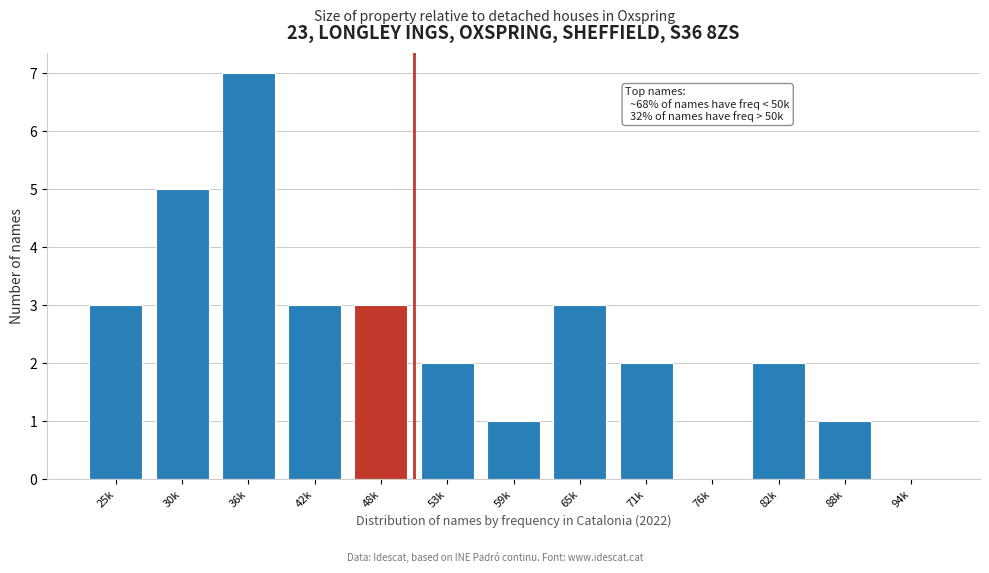

Reading left to right, what are all the values shown in this chart?

25k=3	30k=5	36k=7	42k=3	48k=3	53k=2	59k=1	65k=3	71k=2	76k=0	82k=2	88k=1	94k=0